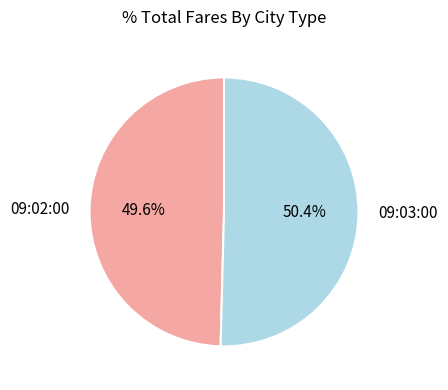

To the nearest percent, what is the difference between the 09:03:00 and 09:02:00 slice percentages?

1%